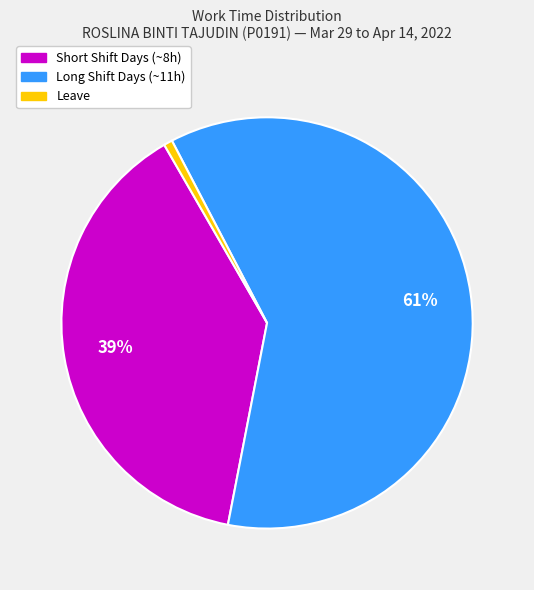

Is there a majority slice in this chart?

Yes